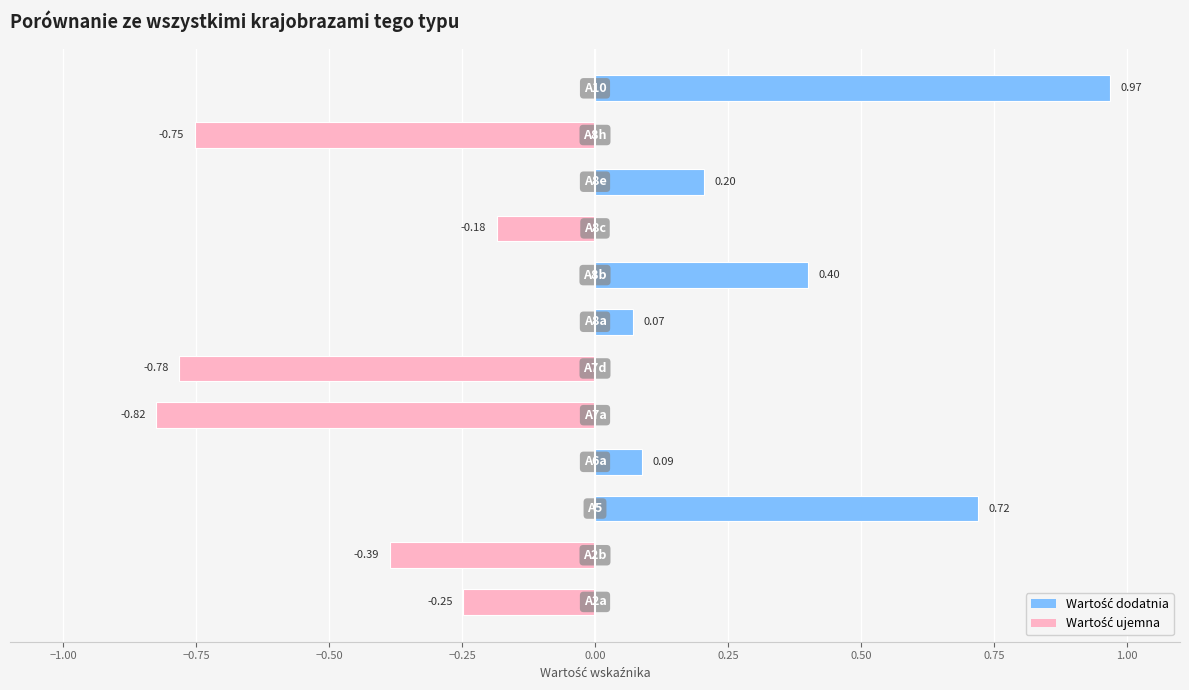

What is the sum of all values?

-0.7